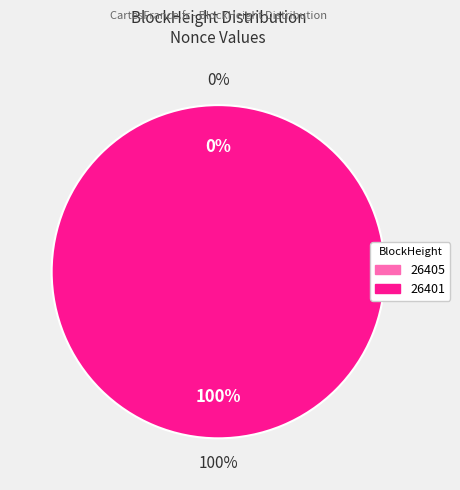

Count the number of slices in the pie.

2